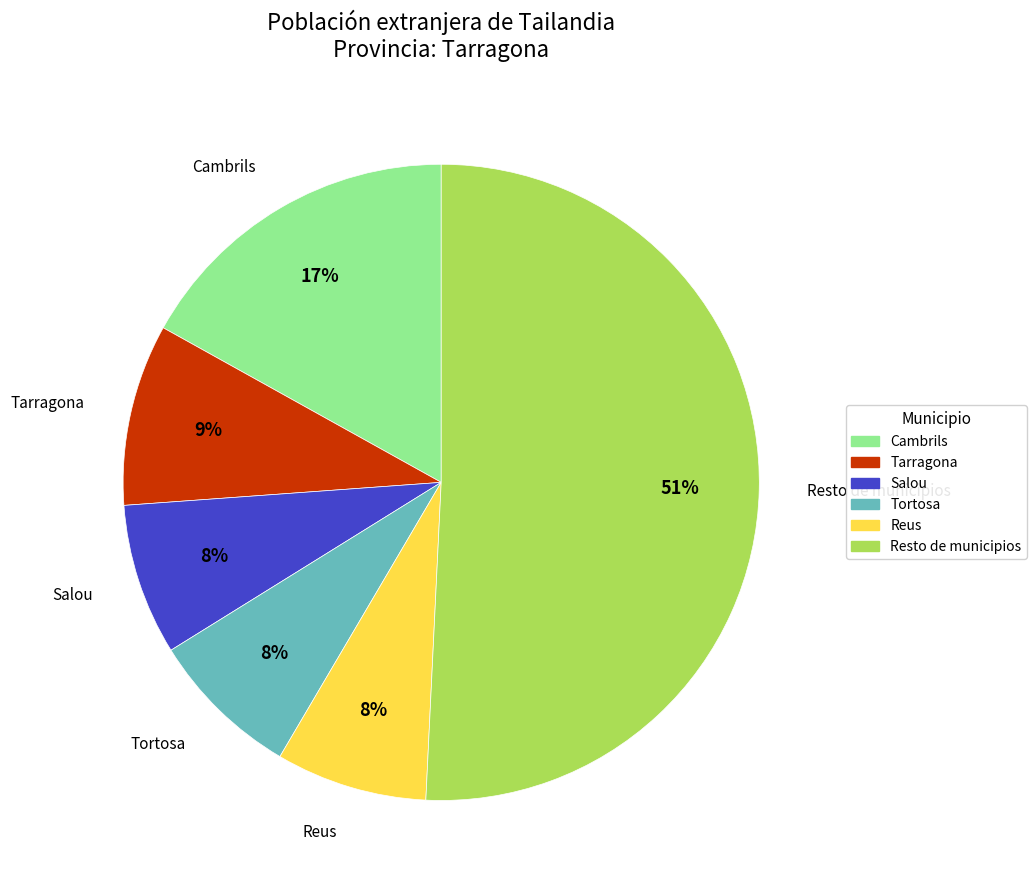

Combined, do Tarragona and Resto de municipios account for over 50%?

Yes